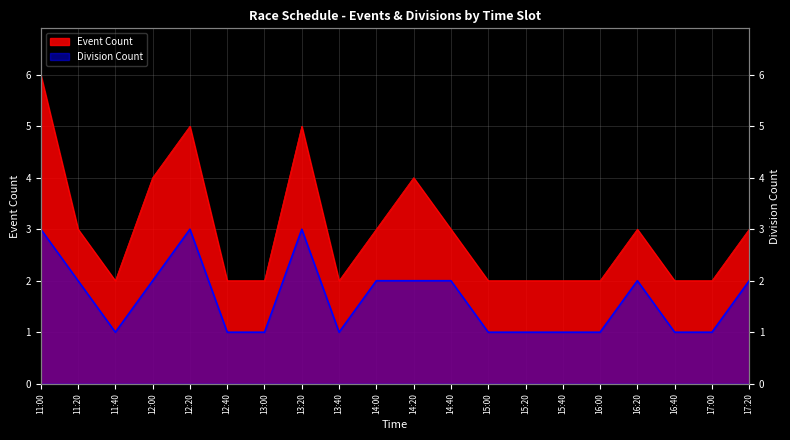

Approximately how many times larger is the value at 14:40 compared to 17:00?

1.5